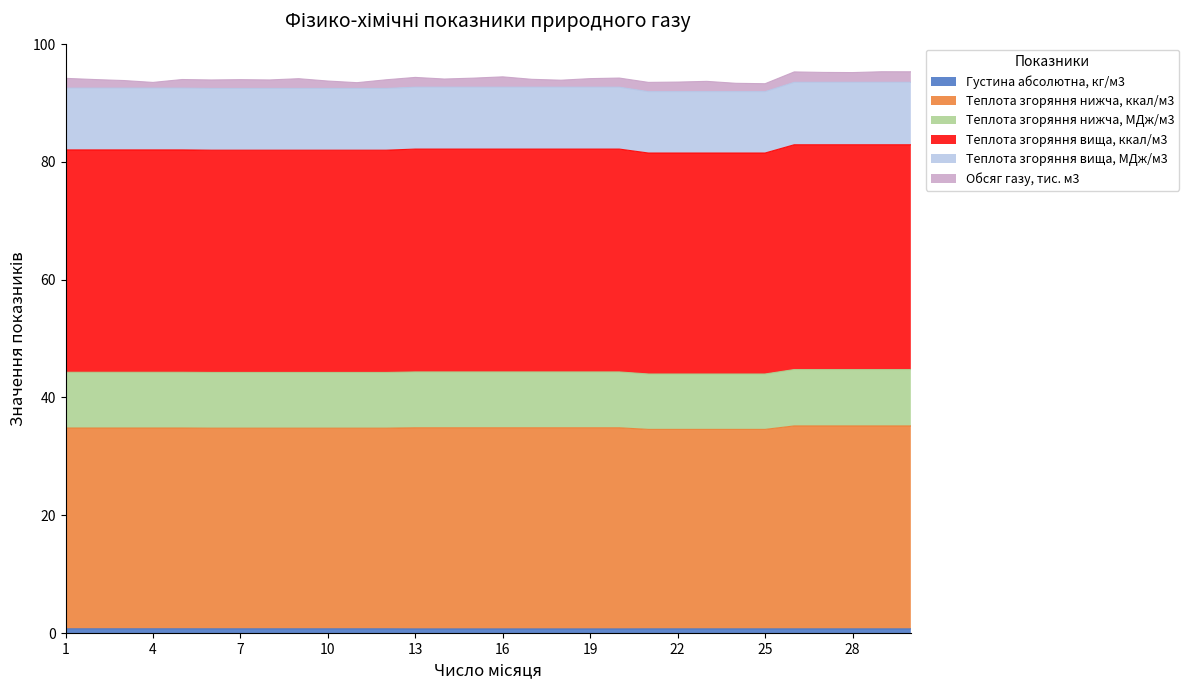

What is the difference between the maximum and minimum values in the Теплота згоряння вища, МДж/м3 series?

0.6